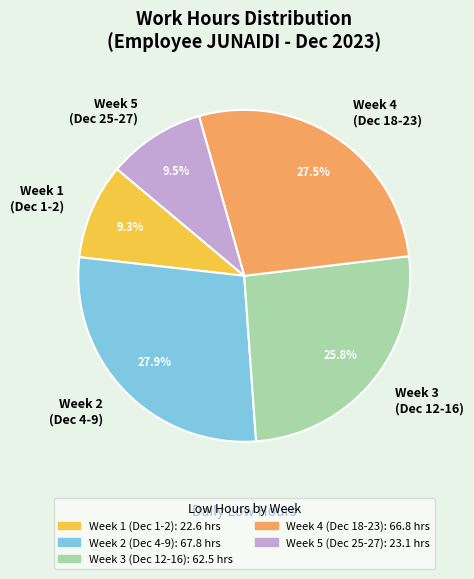

What percentage do Week 3 (Dec 12-16) and Week 2 (Dec 4-9) together represent?

53.7%